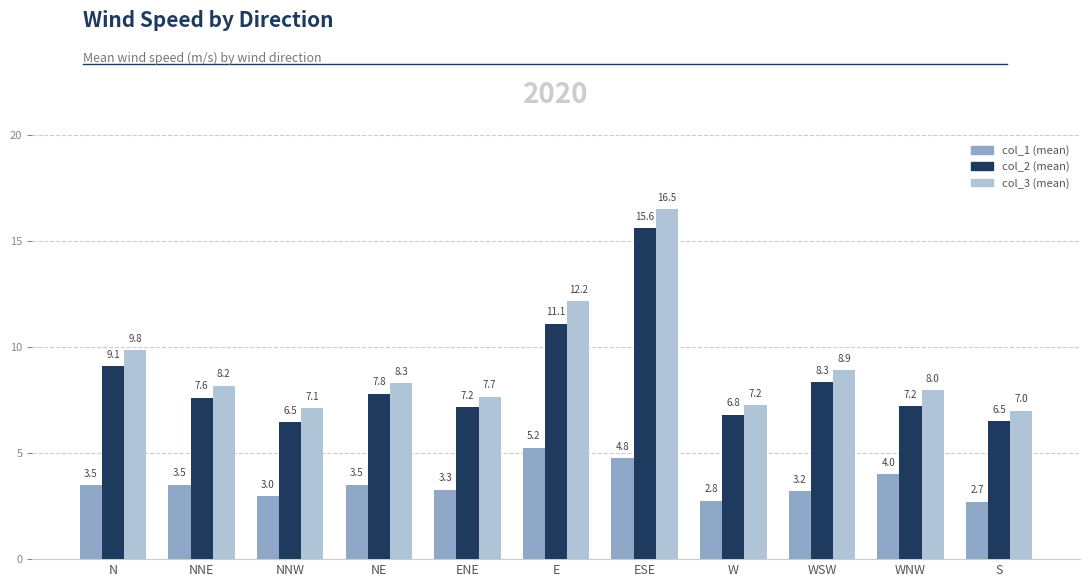

What is the sum of the col_2 (mean) values at ESE and NNE?

23.2